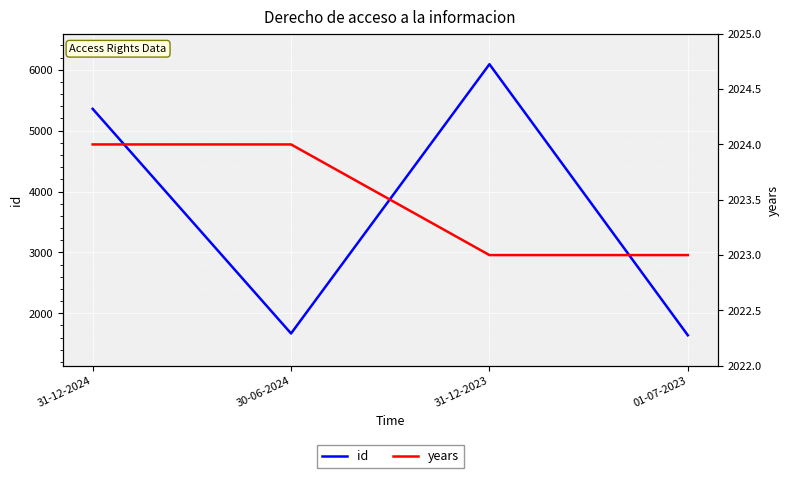

What is the difference between the highest and lowest values at 30-06-2024?

356